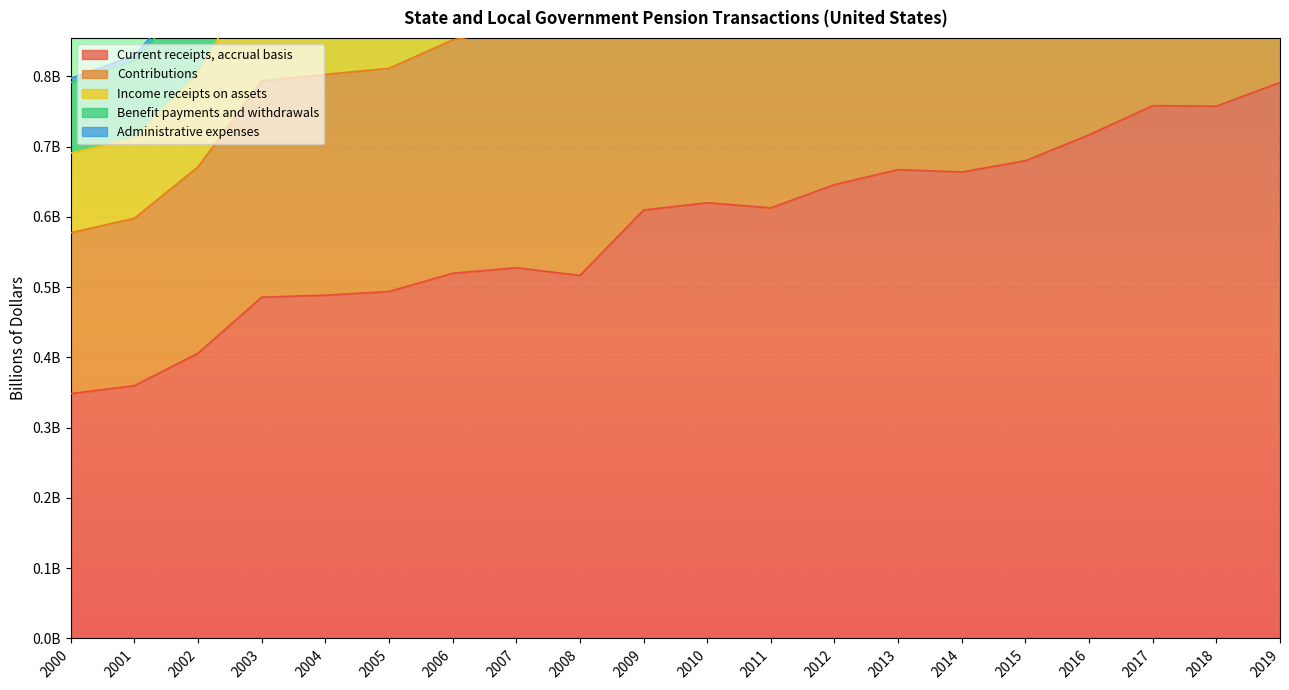

What is the value of the Contributions point at the 19th from the left?

1.2